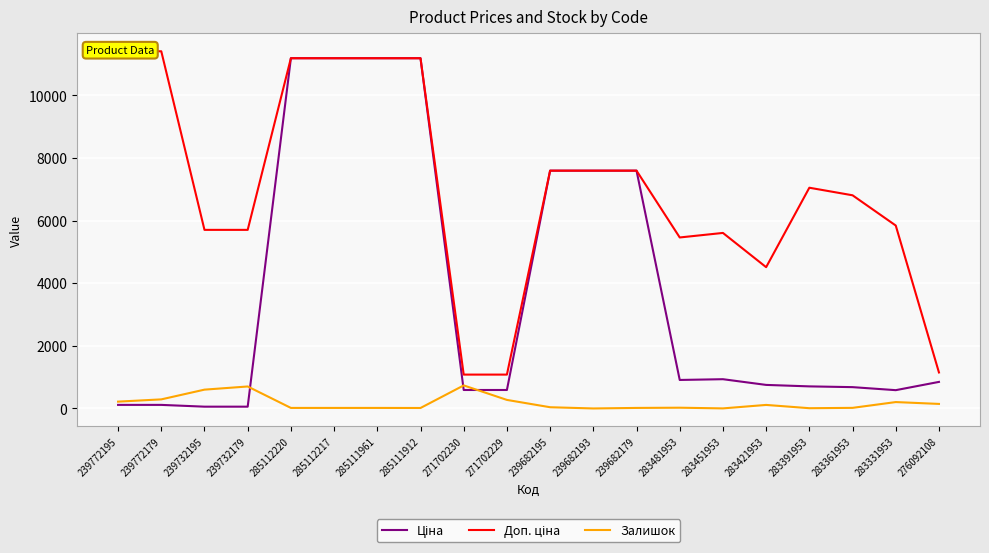

Which series has the largest total across all categories?

Доп. ціна